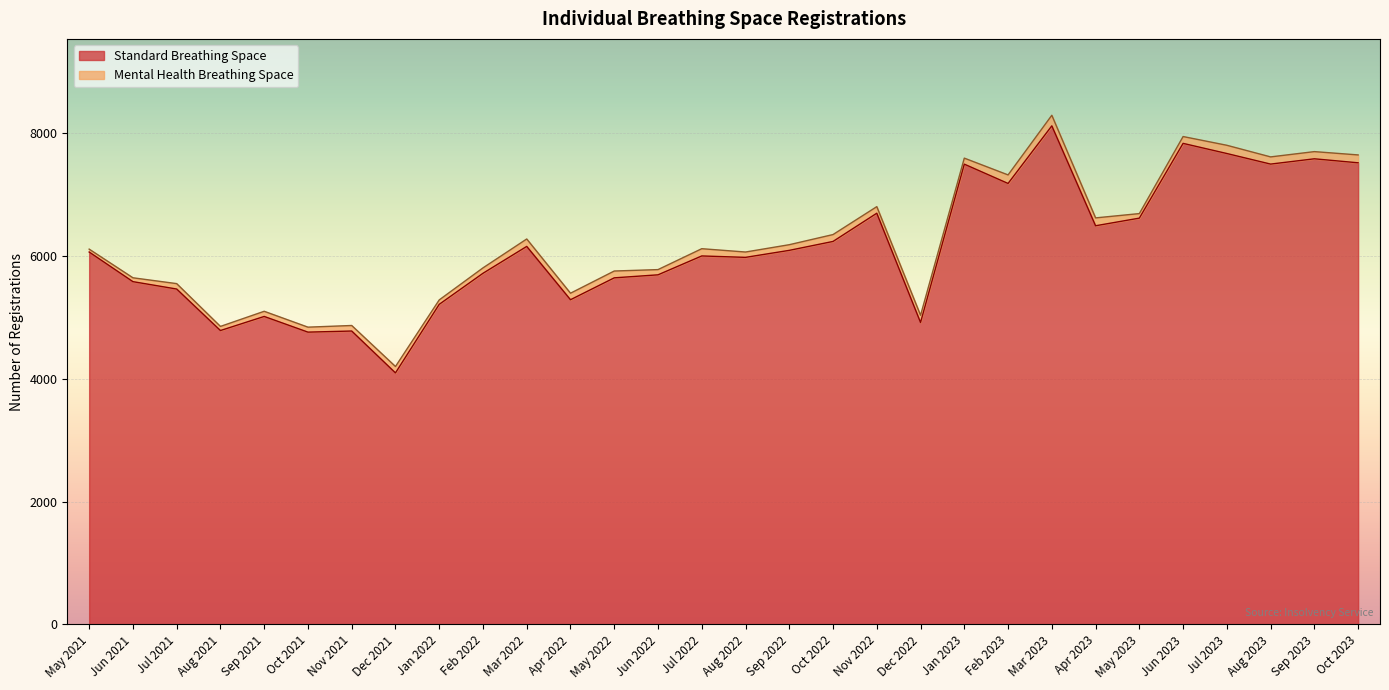

The value at Aug 2023 is 7488. True or false?

True